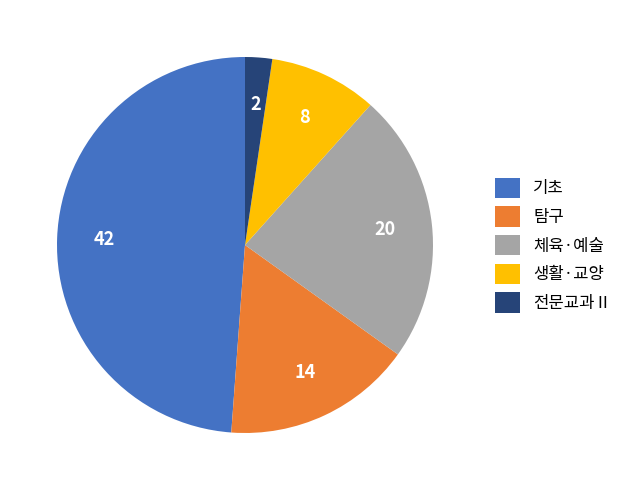

Is the sum of 체육·예술 and 탐구 greater than half?

No